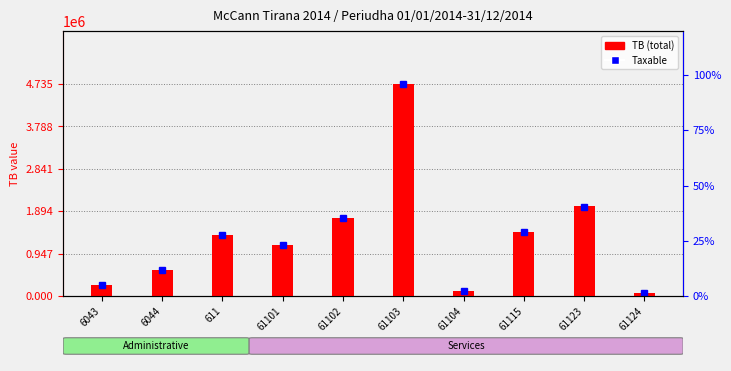

Where does the data first go above 1366068?

611